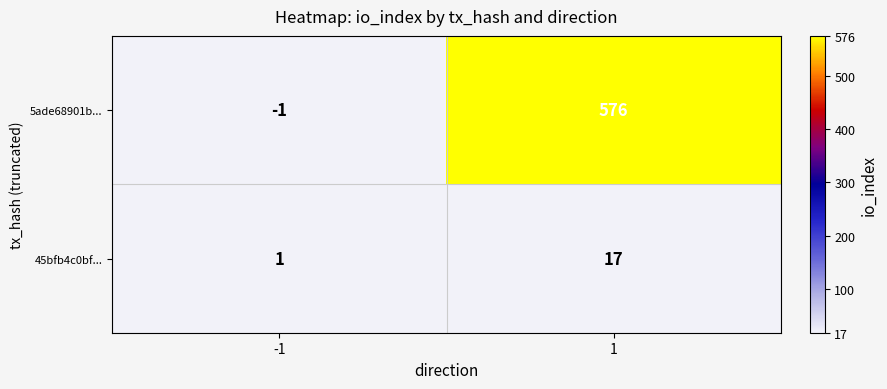

Is it true that 45bfb4c0bf... equals 1 at -1?

True